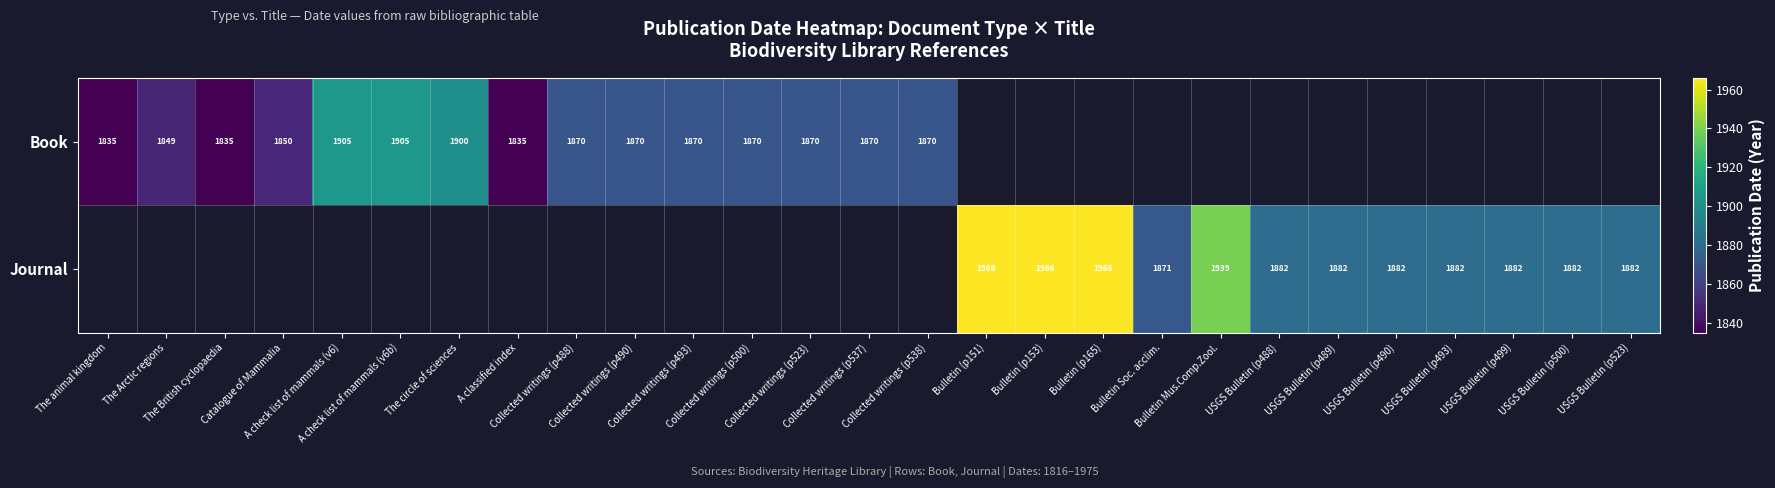

What is the minimum value for Book?

1835.0